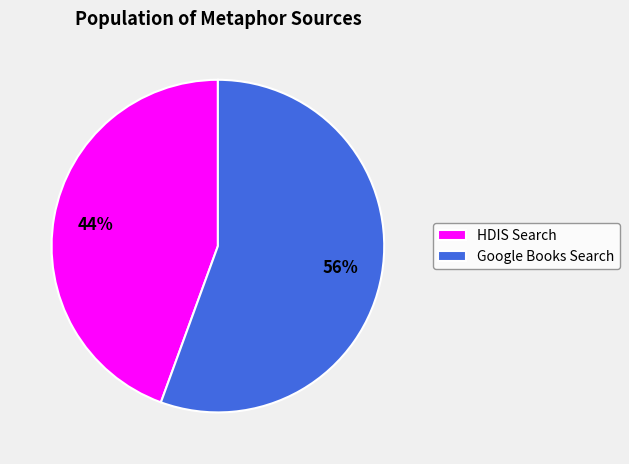

Do Google Books Search and HDIS Search together represent more than half of the pie?

Yes